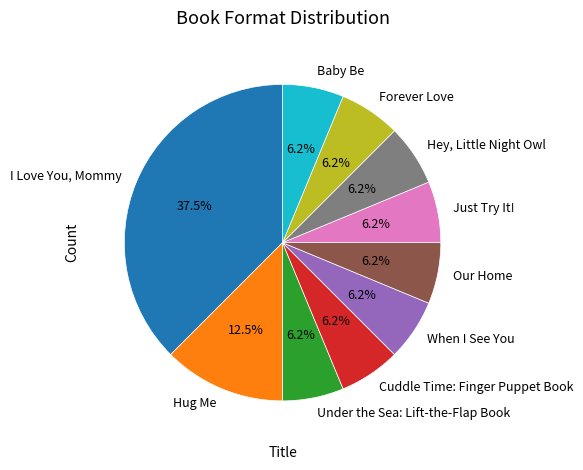

Is I Love You, Mommy the majority of the pie?

No